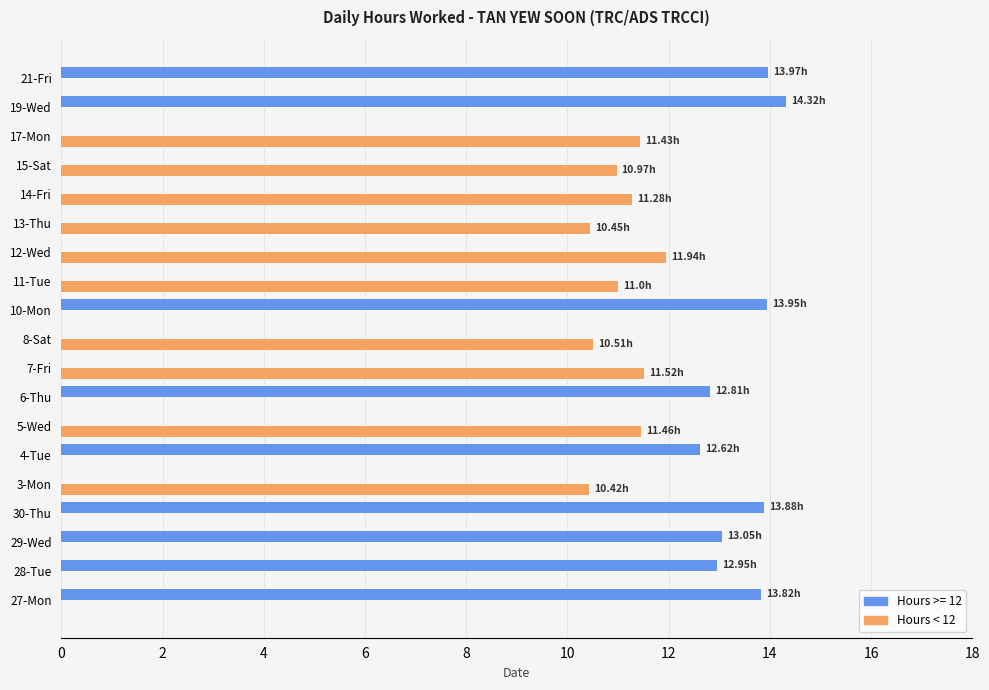

What is the sum of the Hours < 12 values at 19-Wed and 15-Sat?

11.0